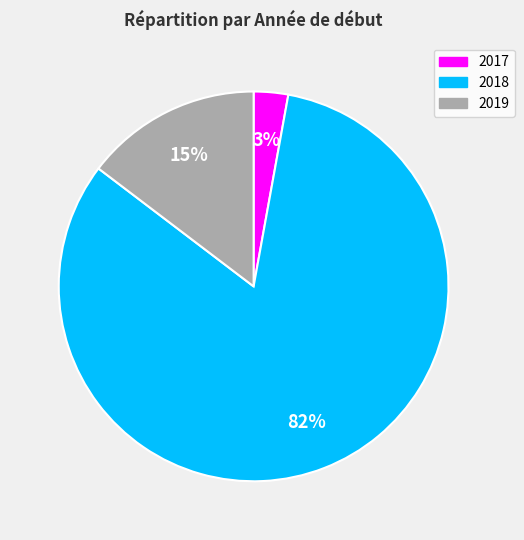

To the nearest percent, what percentage of the pie is 2018?

82%